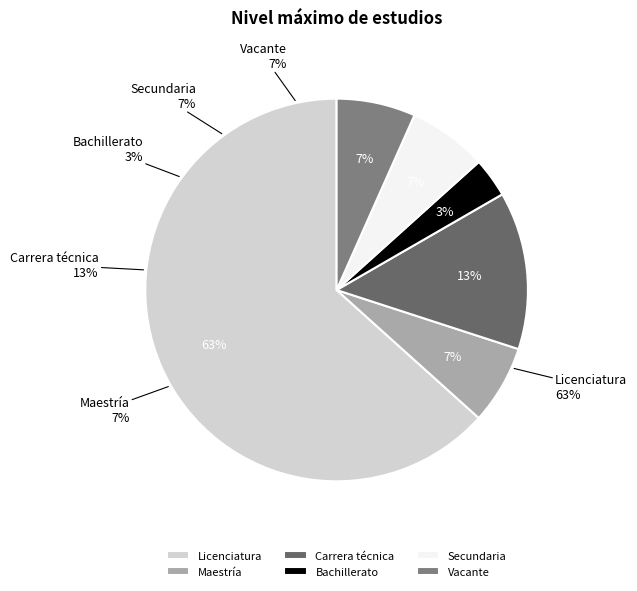

Which category has the smallest portion of the pie?

Bachillerato